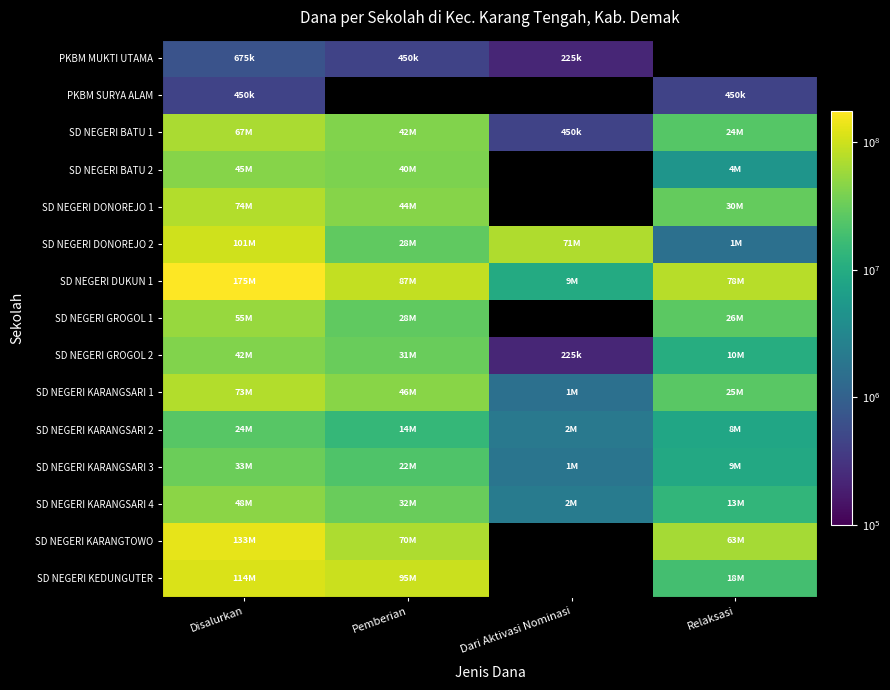

Rank the series at Pemberian from highest to lowest value.

PKBM SURYA ALAM, SD NEGERI KEDUNGUTER, SD NEGERI DUKUN 1, SD NEGERI KARANGTOWO, SD NEGERI KARANGSARI 1, SD NEGERI DONOREJO 1, SD NEGERI BATU 1, SD NEGERI BATU 2, SD NEGERI KARANGSARI 4, SD NEGERI GROGOL 2, SD NEGERI GROGOL 1, SD NEGERI DONOREJO 2, SD NEGERI KARANGSARI 3, SD NEGERI KARANGSARI 2, PKBM MUKTI UTAMA